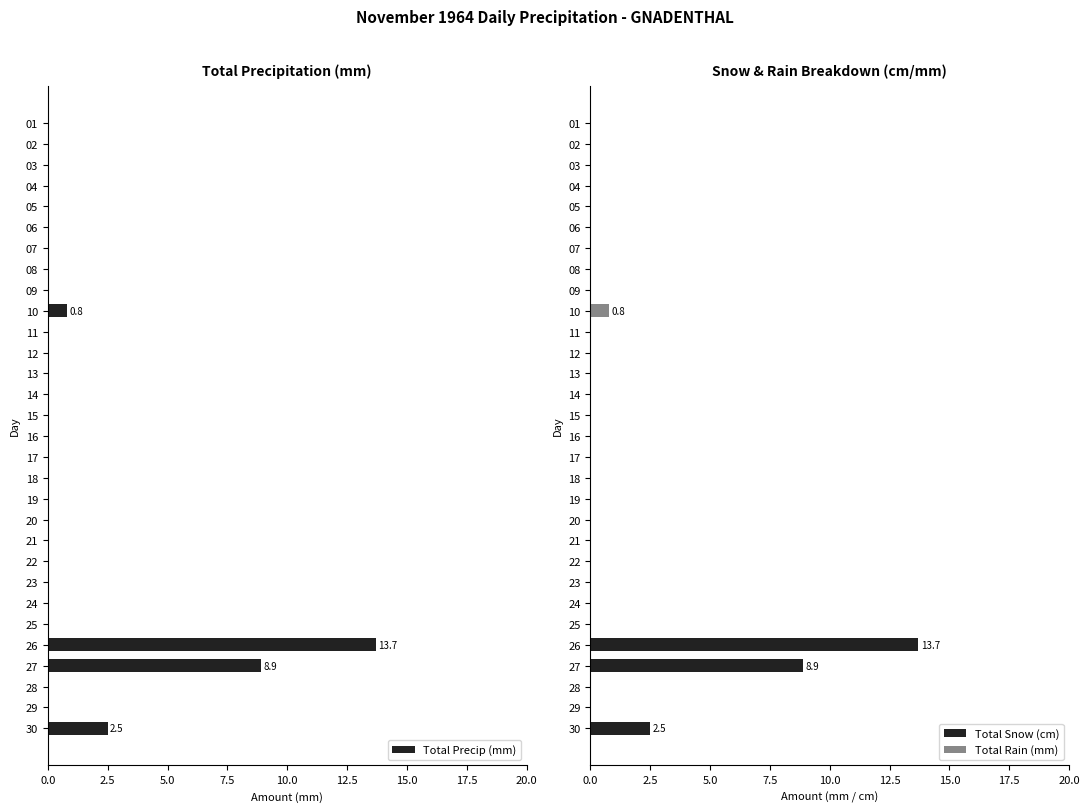

At which label is Total Precip (mm) closest to 6?

27